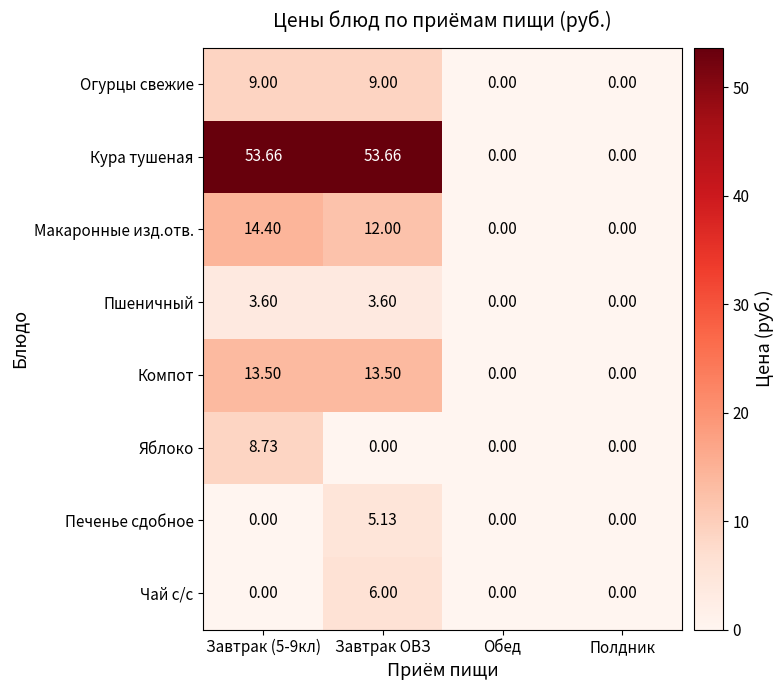

Rank the series by their maximum value, from lowest to highest.

Пшеничный, Печенье сдобное, Чай с/с, Яблоко, Огурцы свежие, Компот, Макаронные изд.отв., Кура тушеная